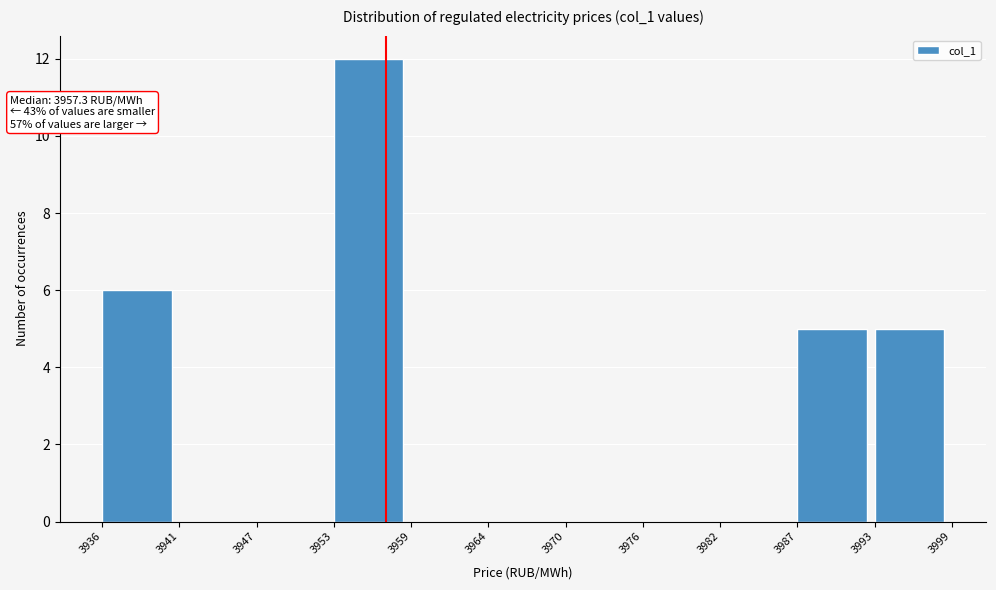

Reading left to right, extract all data points from this chart.

3936=6	3941=0	3947=0	3953=12	3959=0	3964=0	3970=0	3976=0	3982=0	3987=5	3993=5